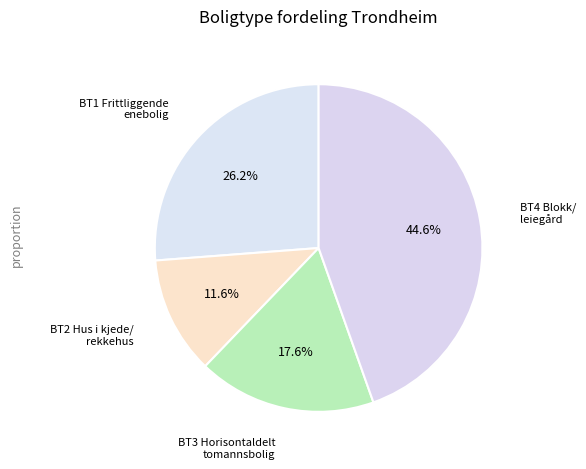

True or false: BT3 Horisontaldelt tomannsbolig accounts for 18% of the total.

True